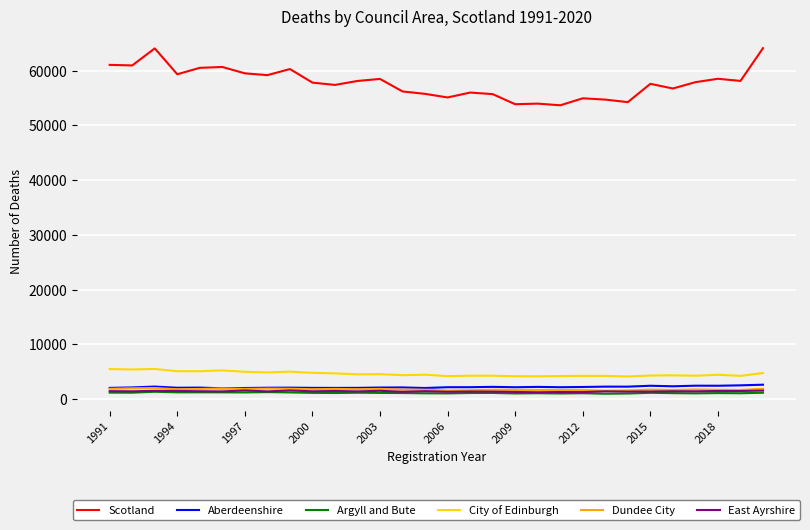

Which series has the largest total across all categories?

Scotland